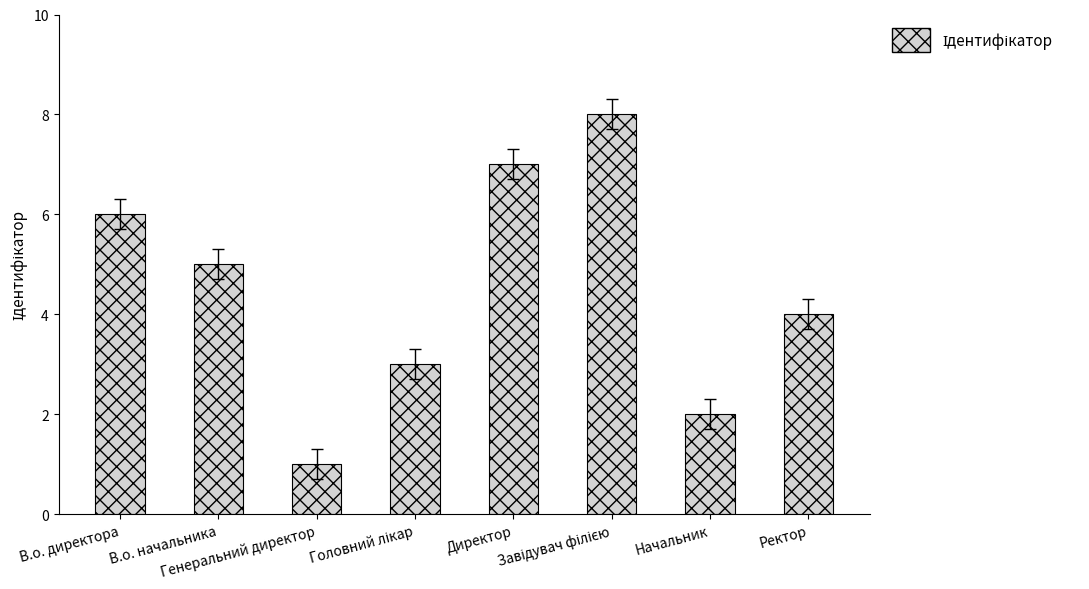

What is the label of the 1st bar from the right?

Ректор